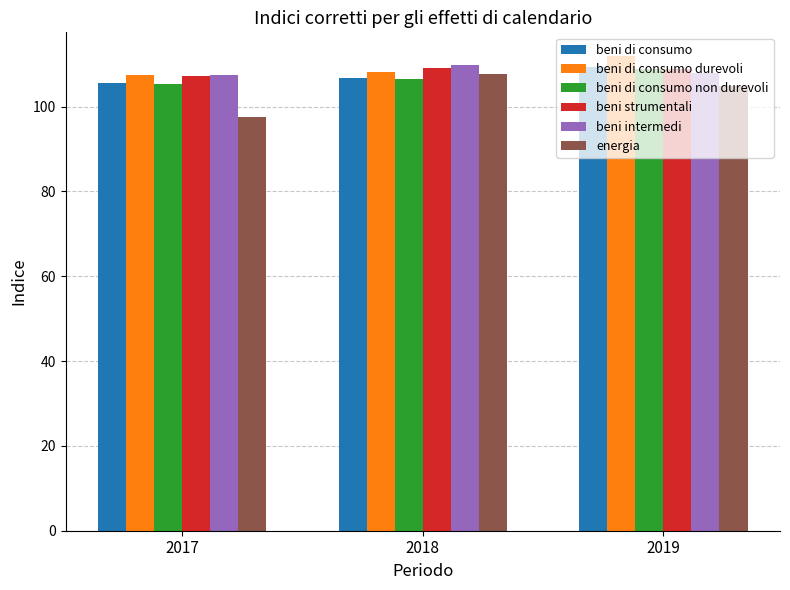

What is the total value across all series at 2017?

630.4